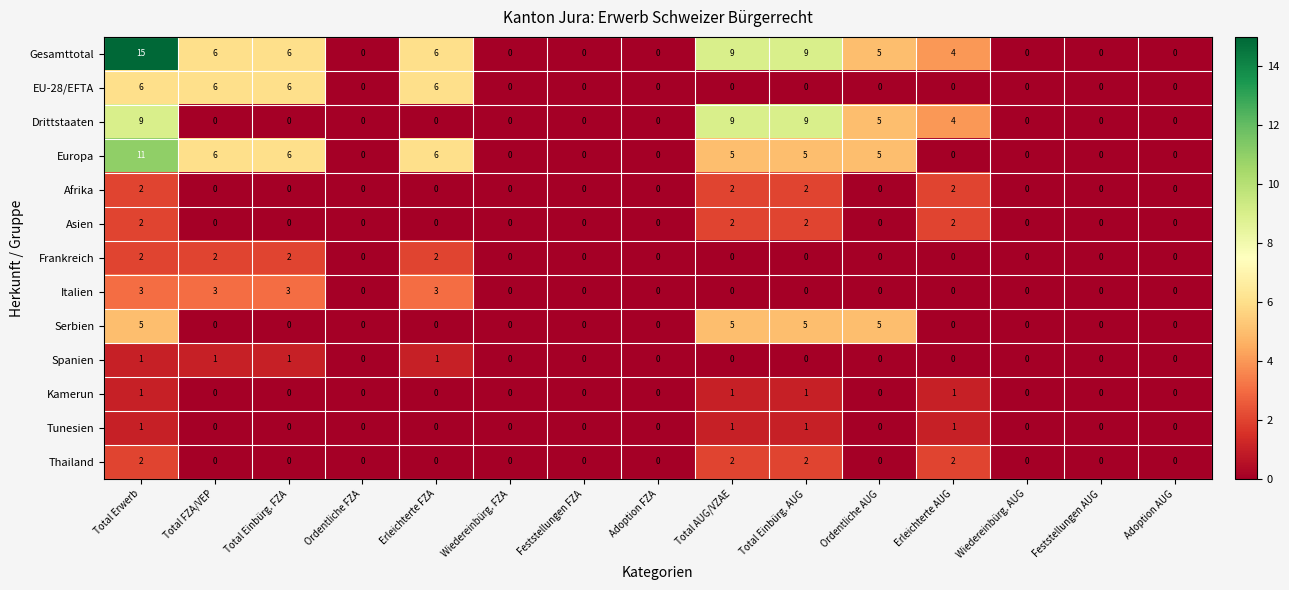

The Tunesien series shows 1 at Erleichterte AUG. True or false?

True